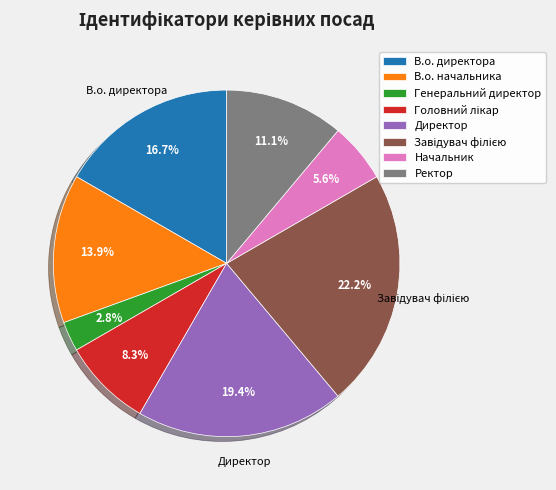

What is the smallest slice in the pie chart?

Генеральний директор